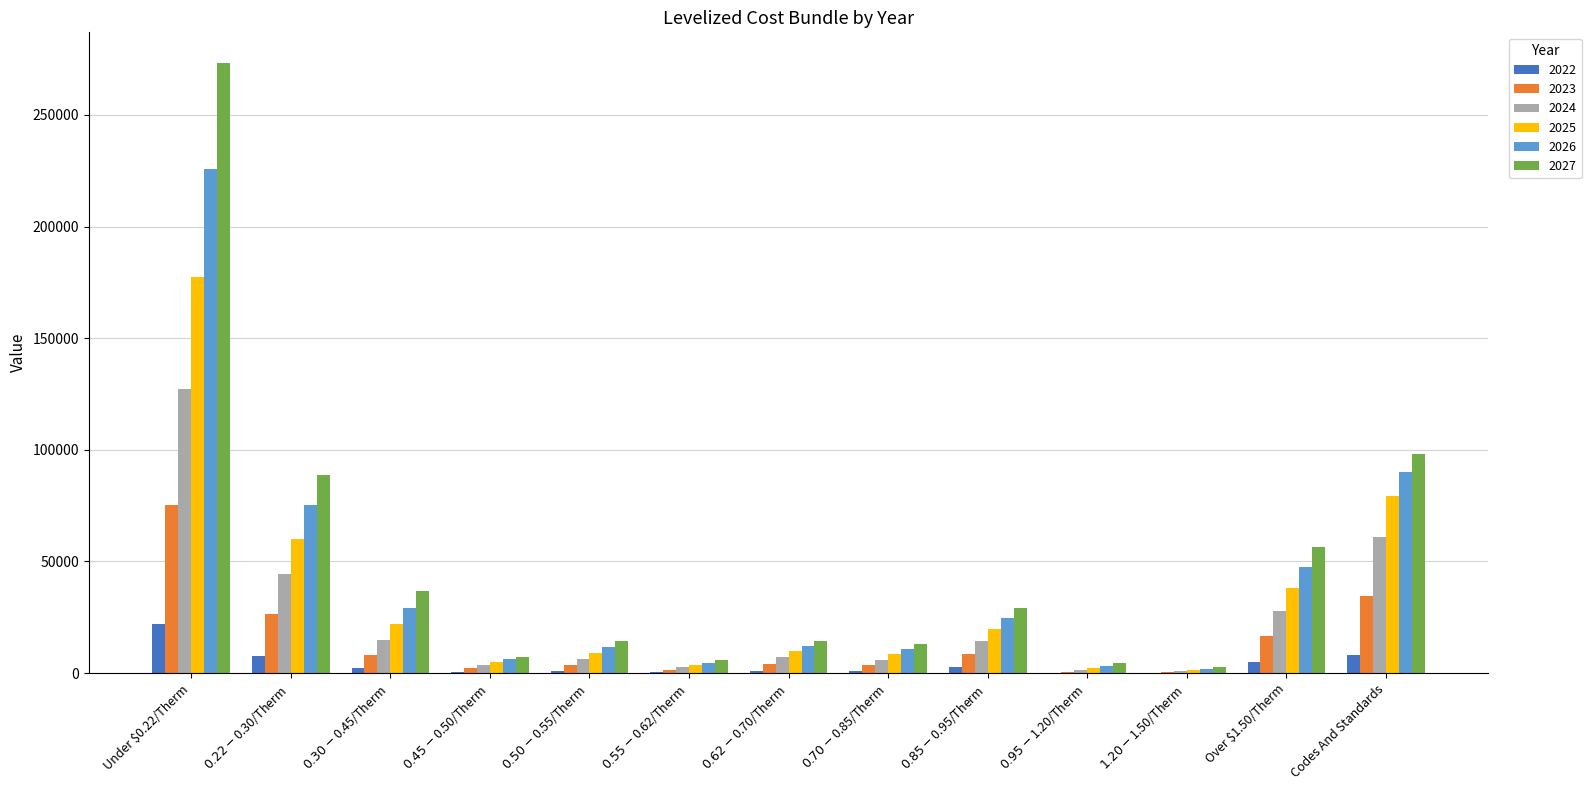

At which label does 2026 reach its peak?

Under $0.22/Therm